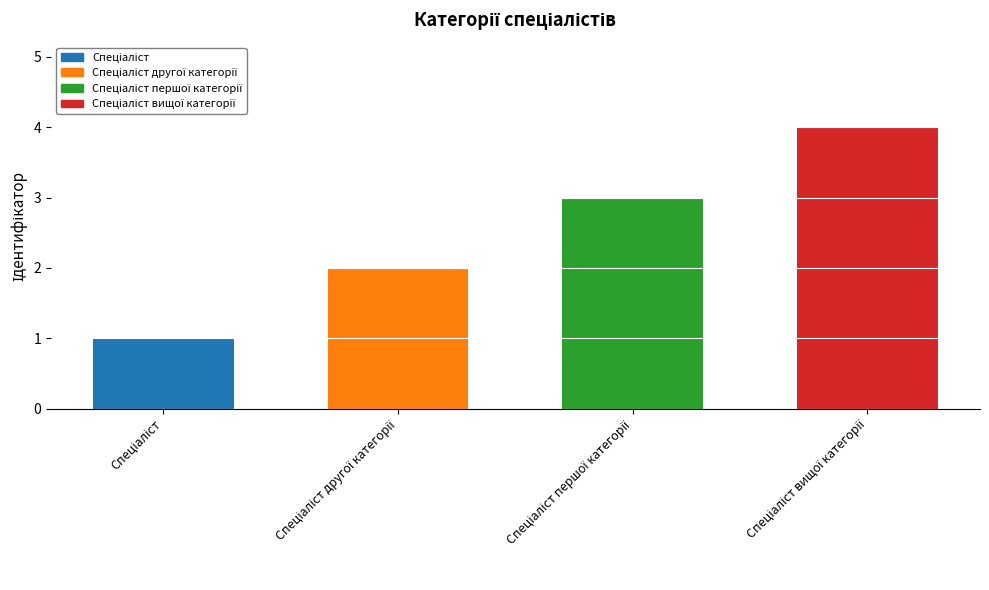

How many categories are shown in the chart?

4